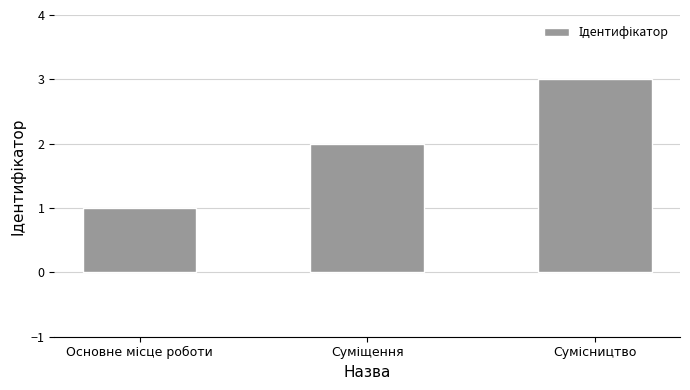

What is the sum of all values?

6